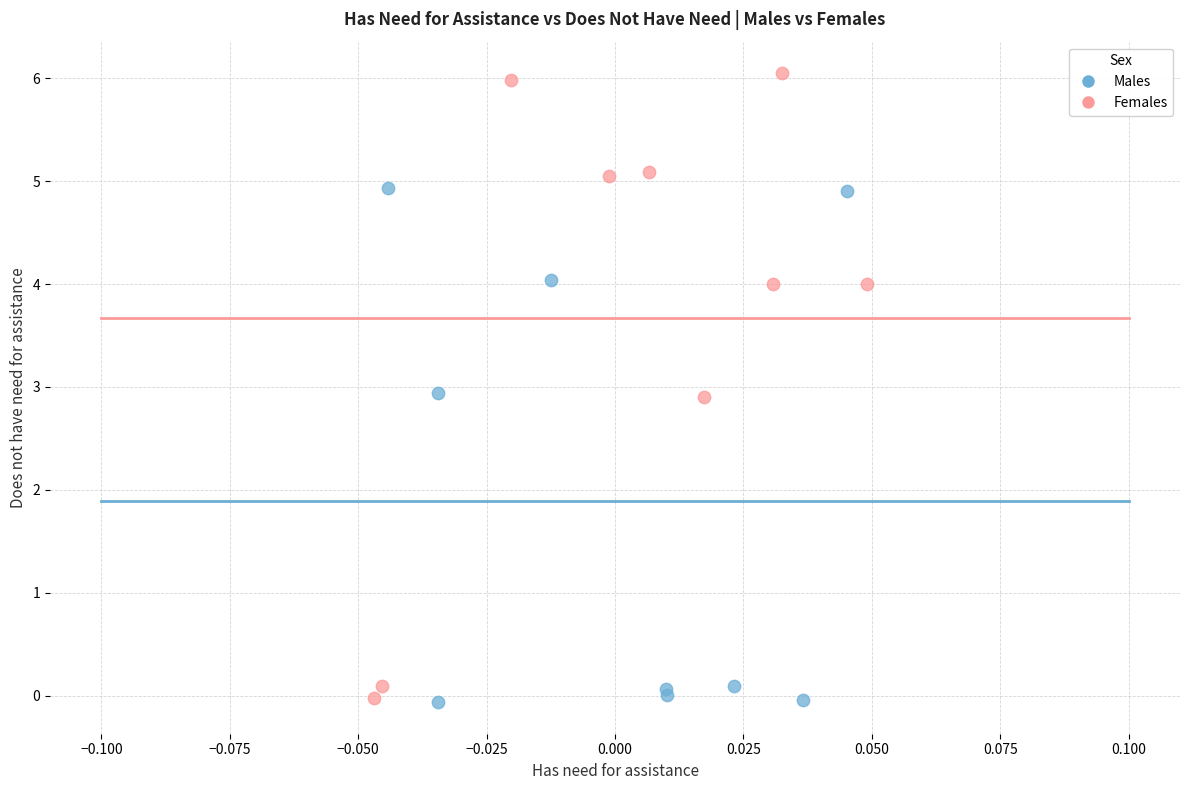

Which series has the largest Y range (max minus min)?

Females